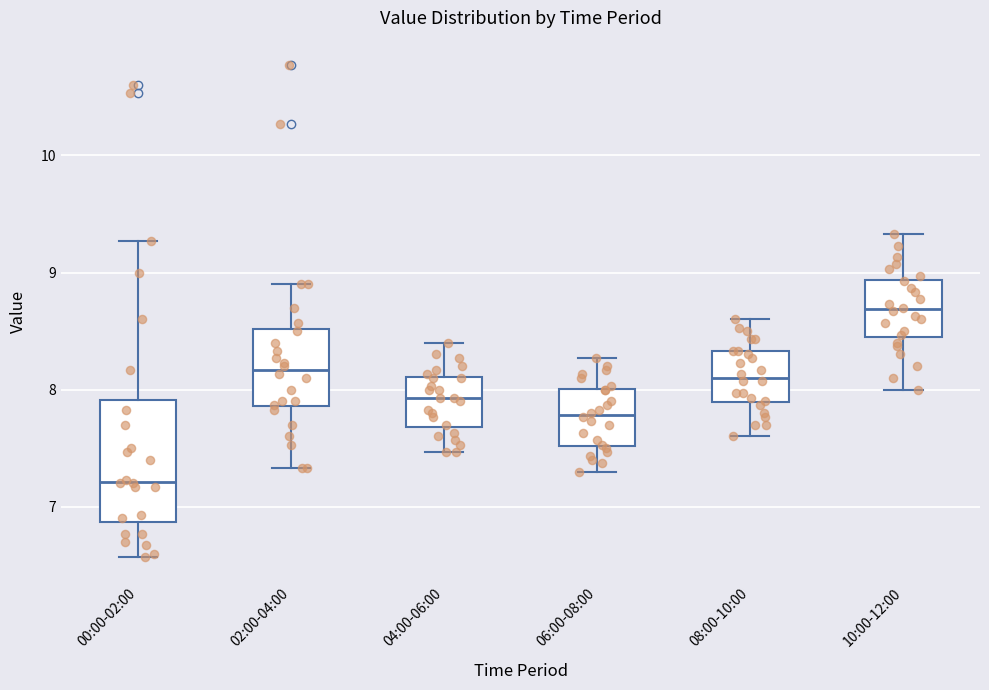

Comparing the boxes themselves (not the whiskers), which one is the tallest?

00:00-02:00